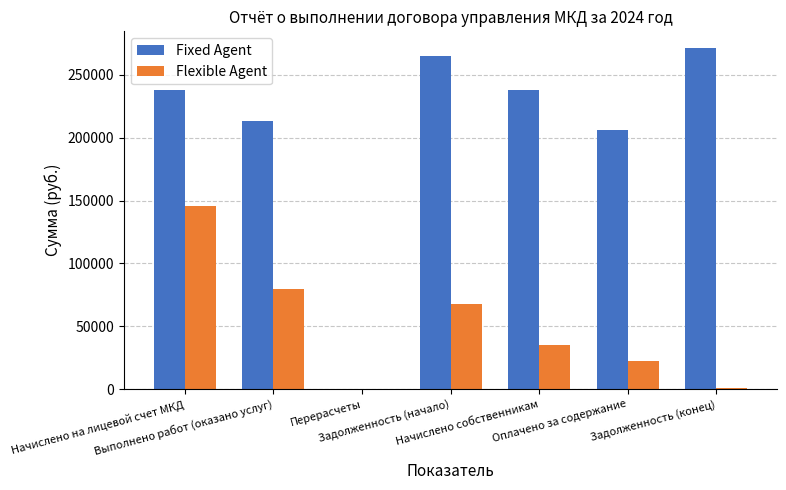

Which series has the largest total across all categories?

Fixed Agent